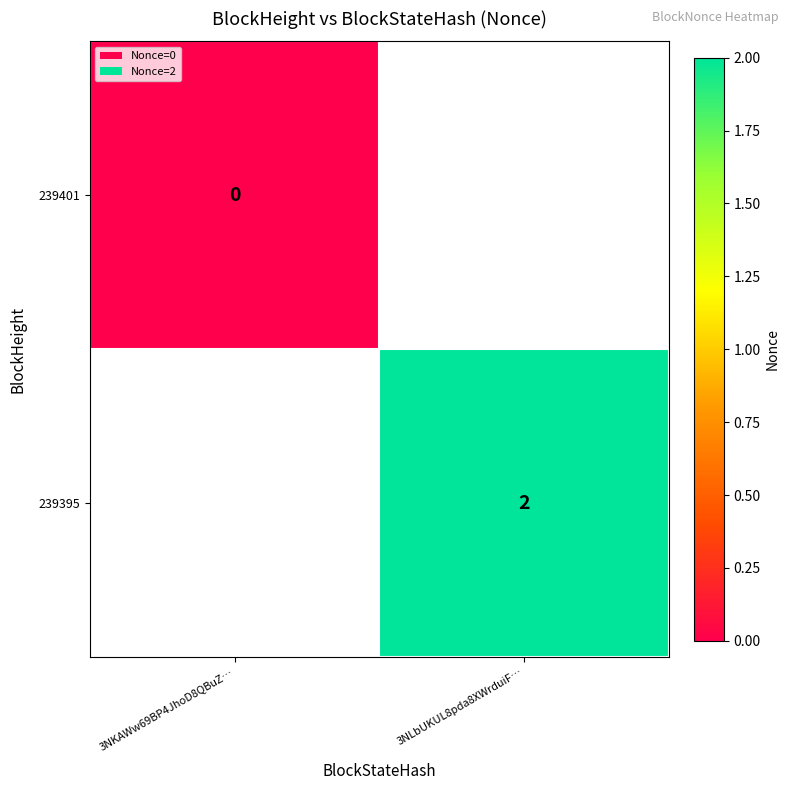

The value of 239395 at 3NLbUKUL8pda8XWrduiF… is 1.3. True or false?

False